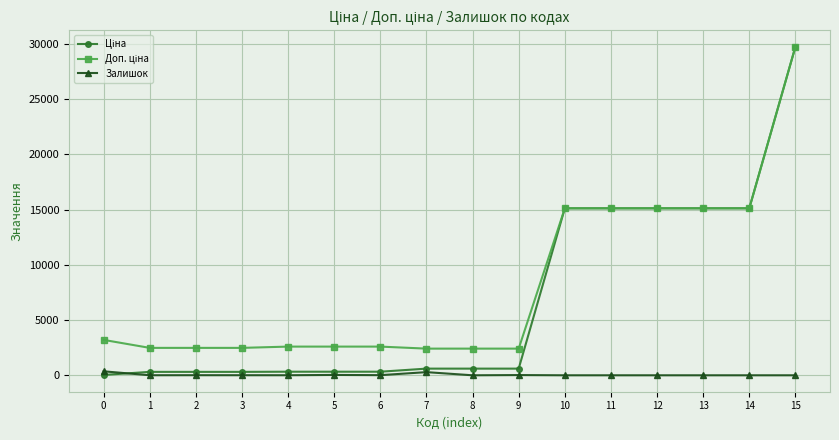

How many lines are shown in the chart?

3